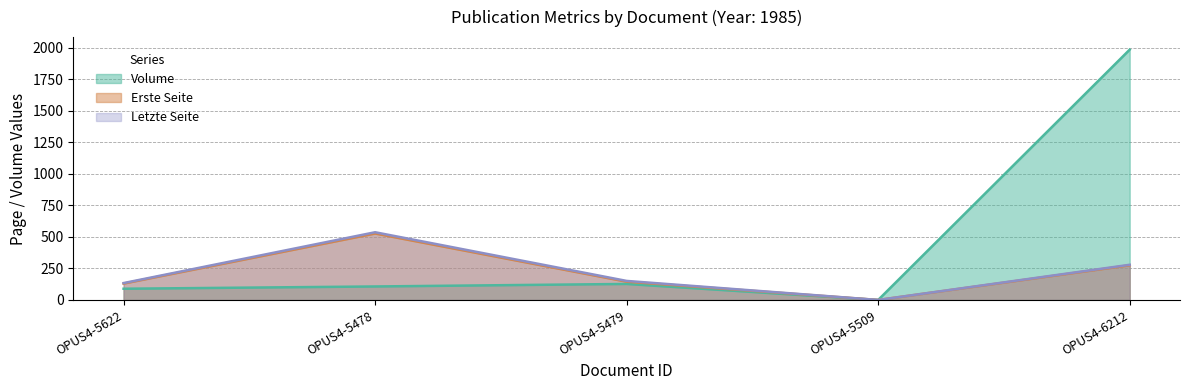

At which label does Volume reach its peak?

OPUS4-6212